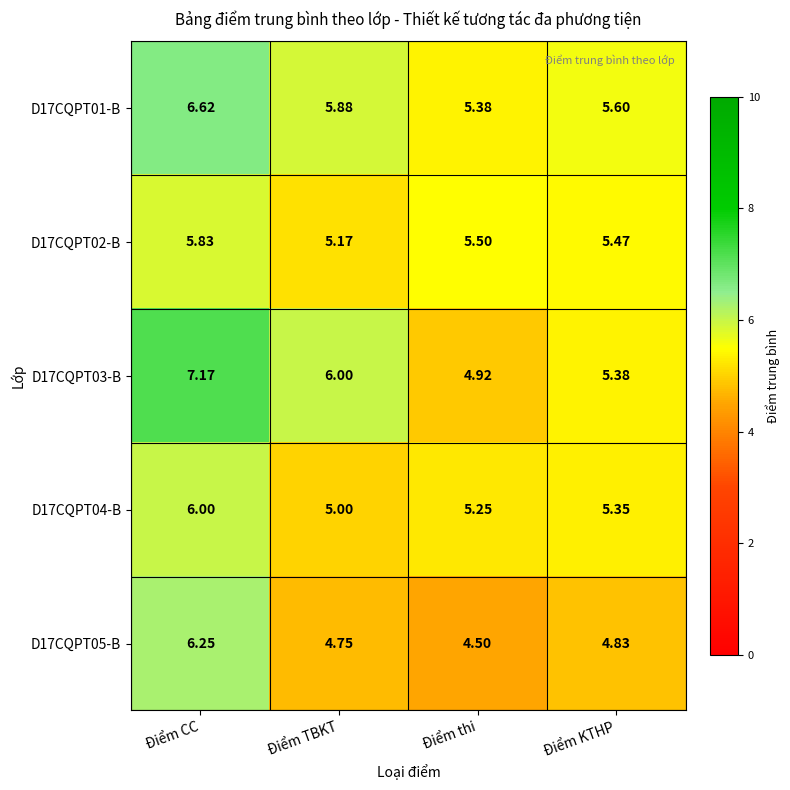

Rank the categories by D17CQPT04-B value from highest to lowest.

Điểm CC, Điểm KTHP, Điểm thi, Điểm TBKT